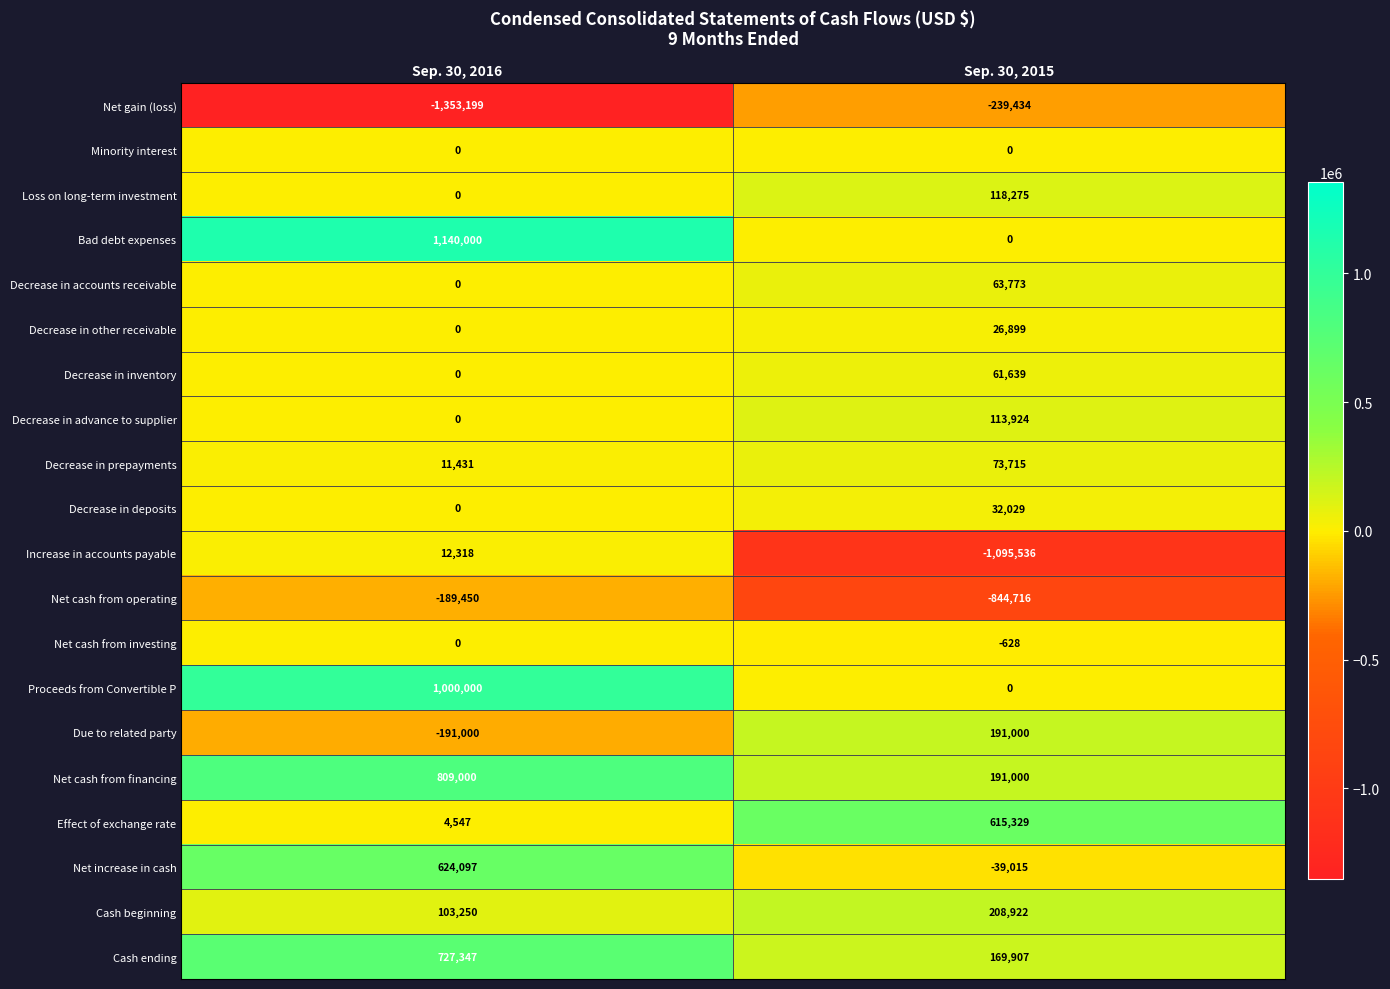

Rank the categories by Decrease in prepayments value from highest to lowest.

Sep. 30, 2015, Sep. 30, 2016